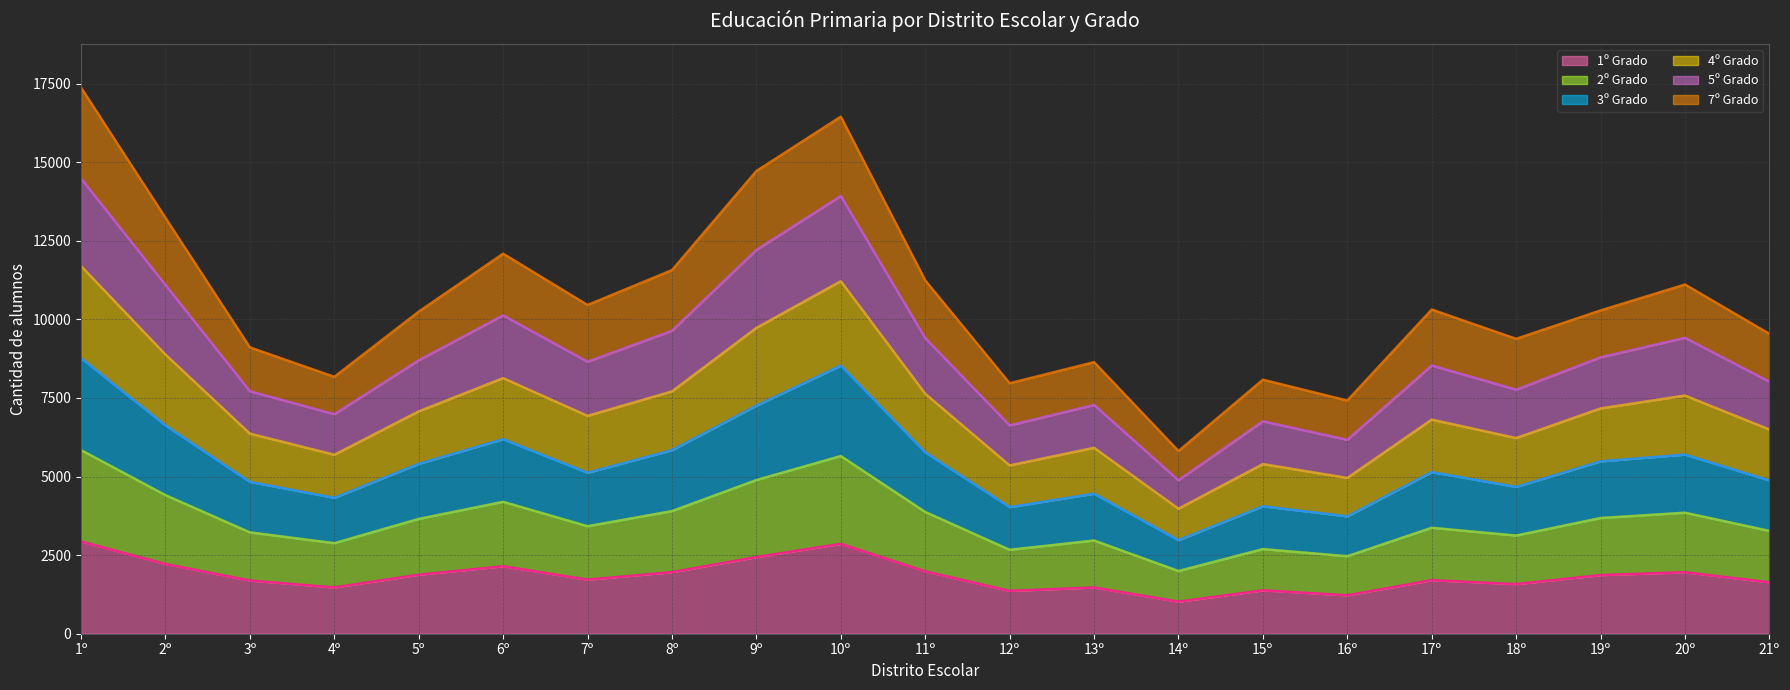

True or false: 3º Grado has a value of 7005 at 15º.

False